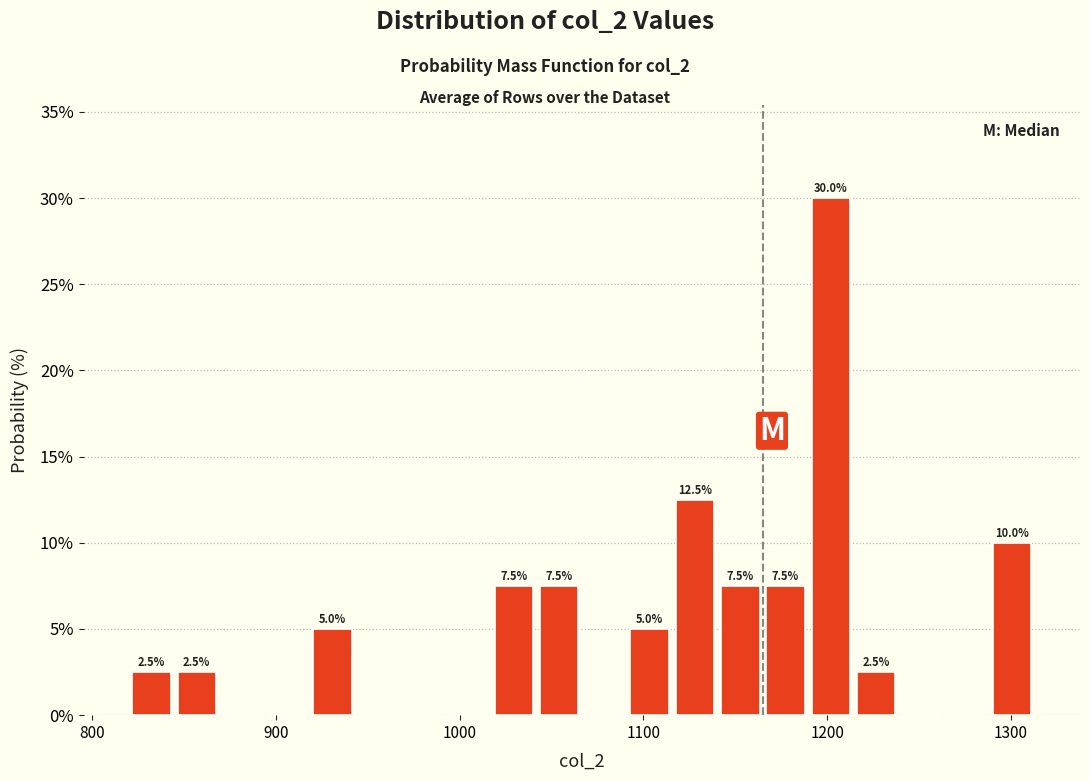

Around what value on the x-axis is the tallest bar? Give the approximate position of its centre, as read against the axis.

1200